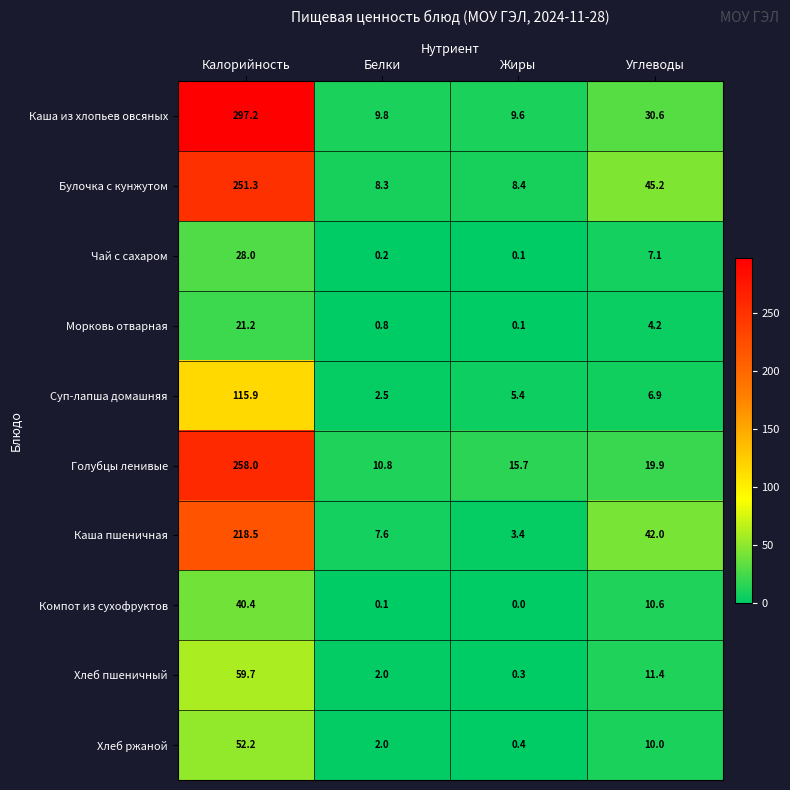

Which series has the largest total across all categories?

Каша из хлопьев овсяных